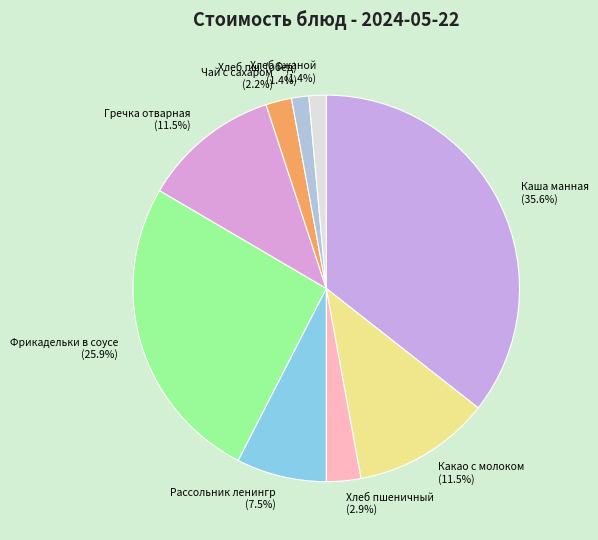

Is there a majority slice in this chart?

No